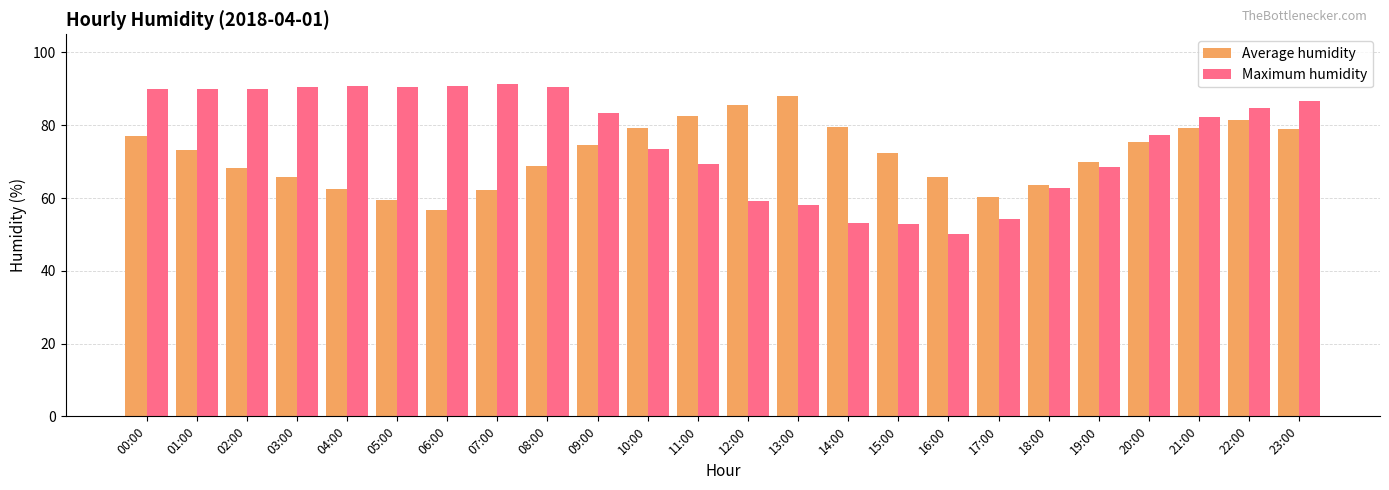

What are all the series names shown in the legend?

Average humidity, Maximum humidity